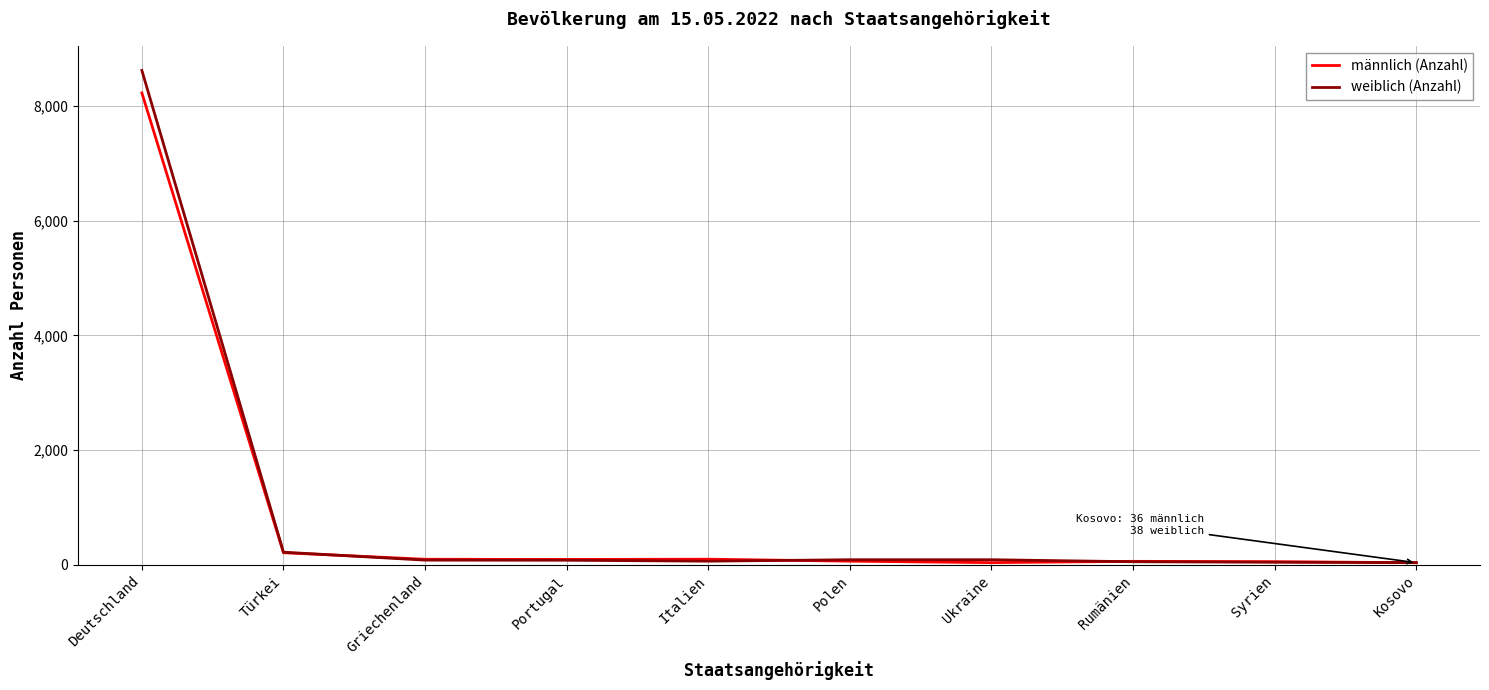

At which category is the sum across all series the highest?

Deutschland